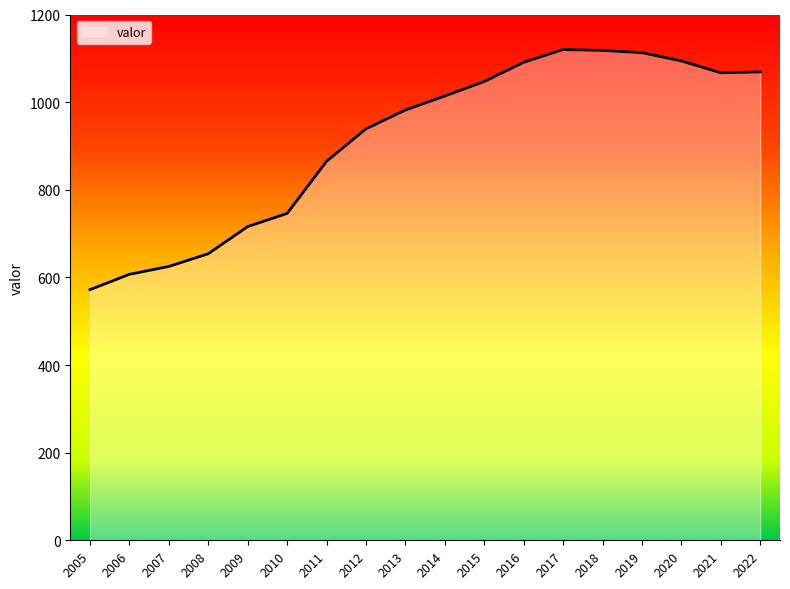

How many series are shown in this chart?

1